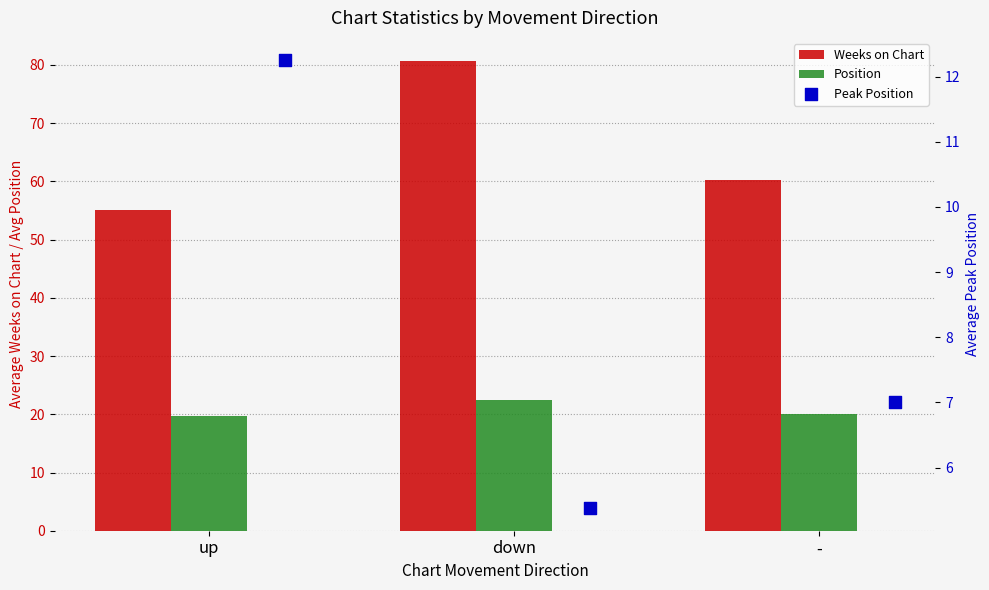

Which series contains the lowest Y value?

Peak Position